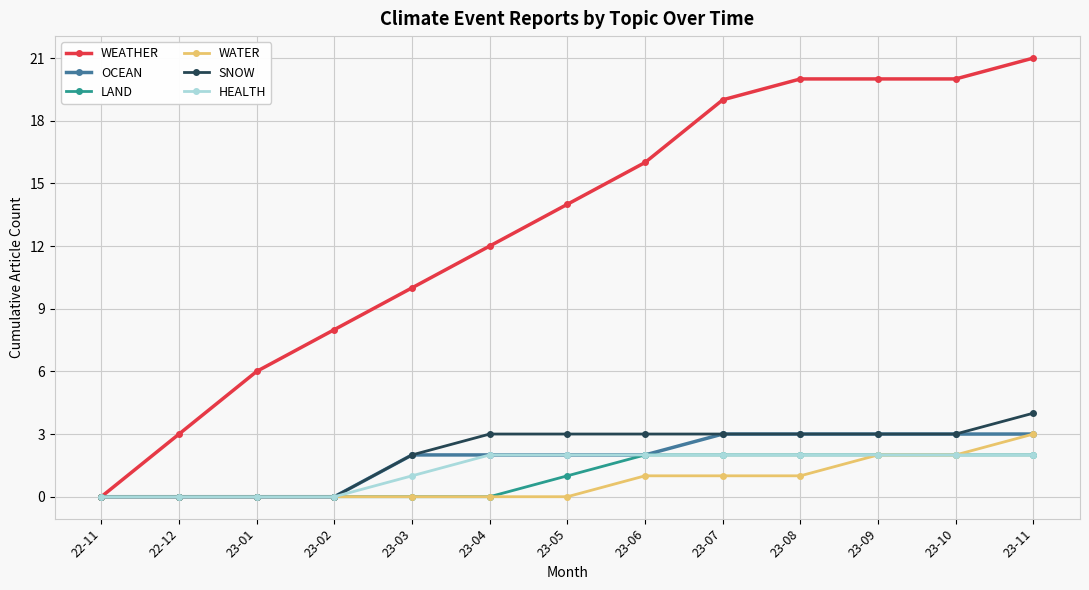

Which series has the largest total across all categories?

WEATHER